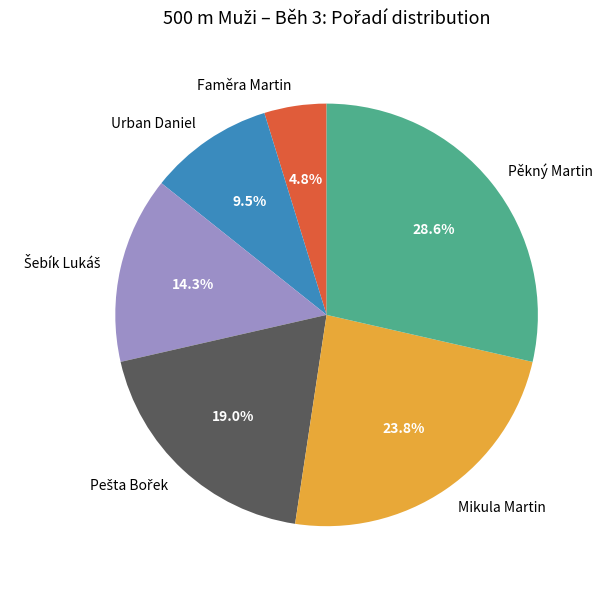

To the nearest percent, what is the average slice percentage?

17%